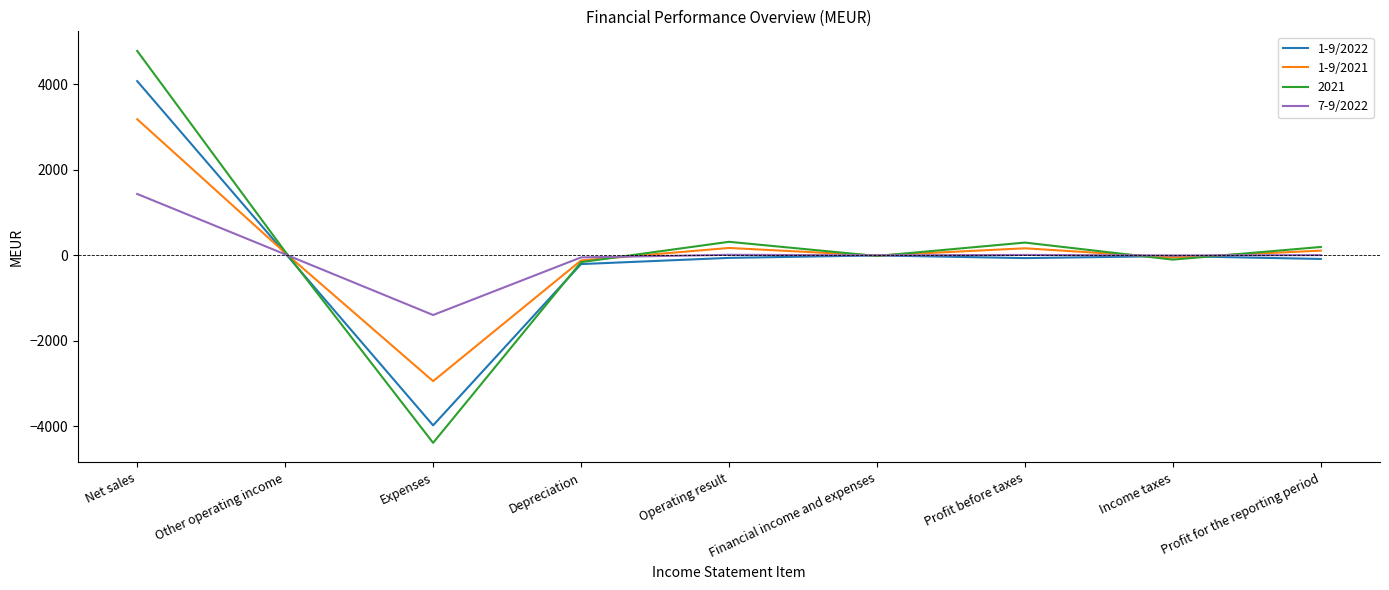

Which series has the largest range (max minus min)?

2021